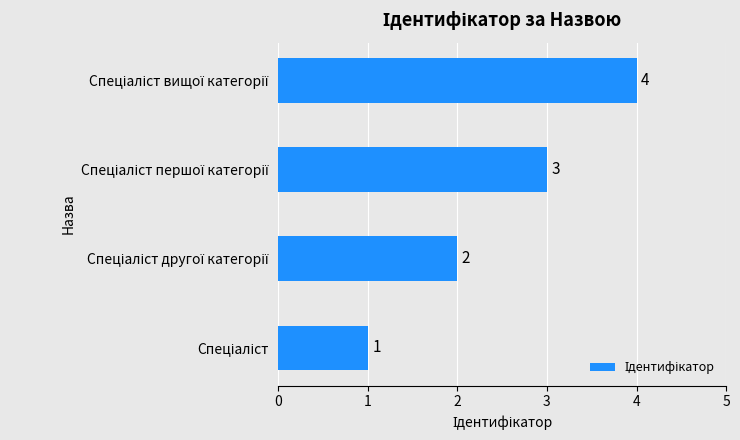

Does the chart contain stacked bars?

No